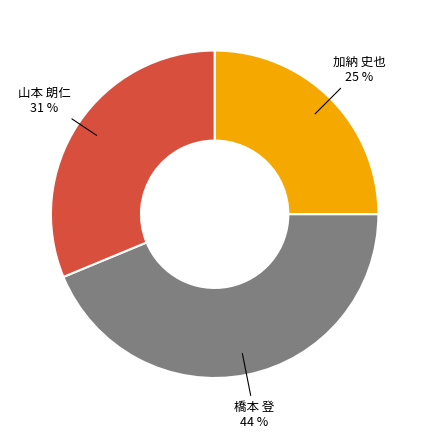

To the nearest percent, what is the difference between the largest and smallest slice percentages?

19%